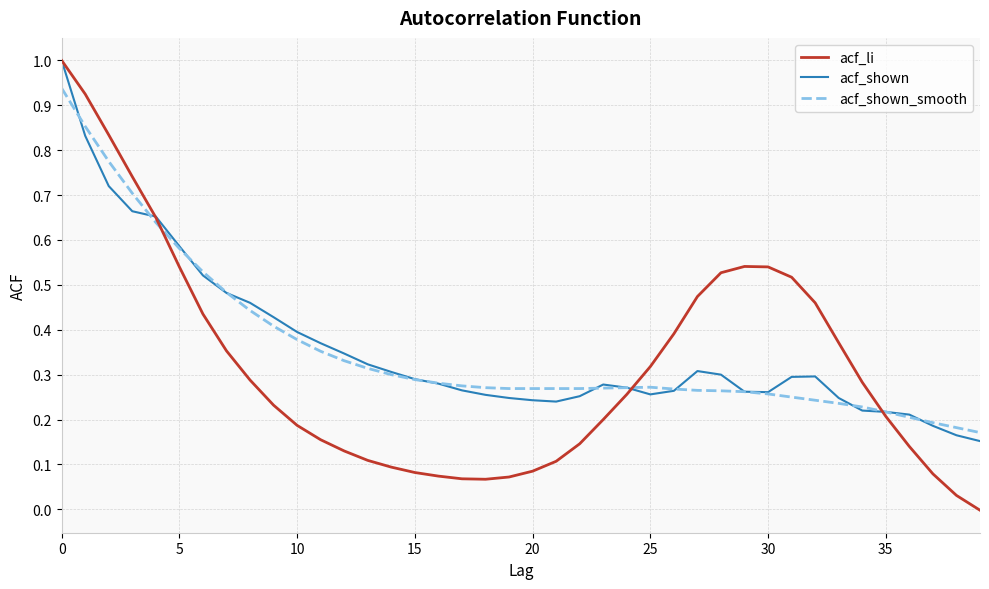

Which series has the widest spread of values?

acf_li